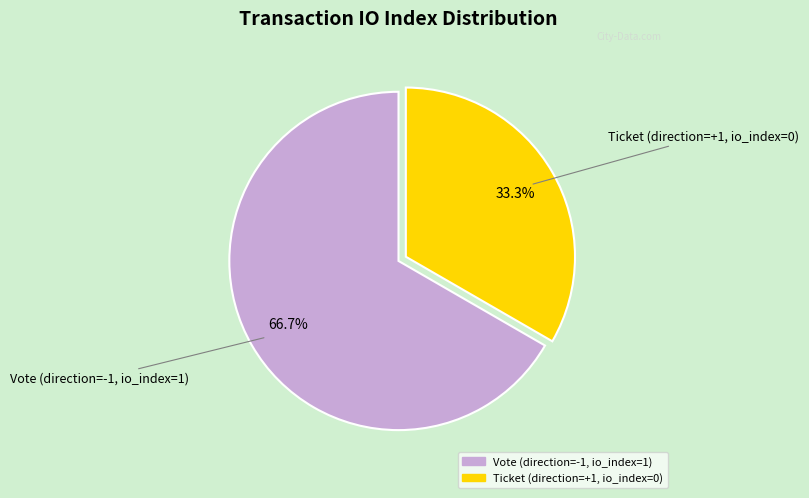

How many slices are in this pie chart?

2